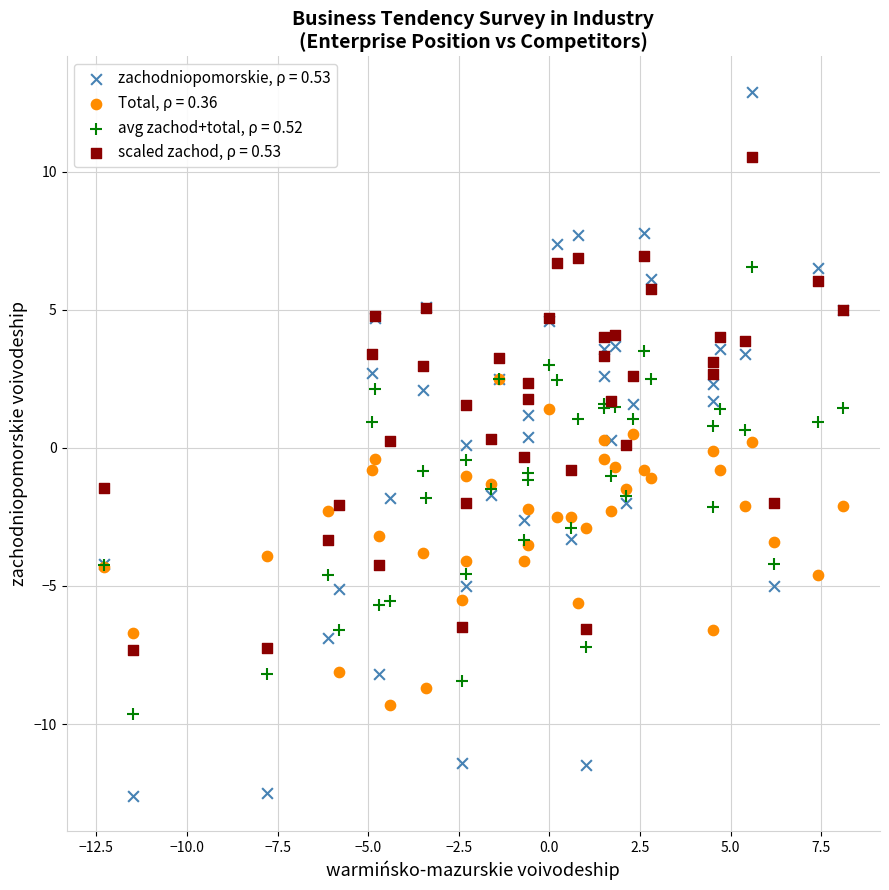

Which series has the largest Y range (max minus min)?

zachodniopomorskie, ρ = 0.53